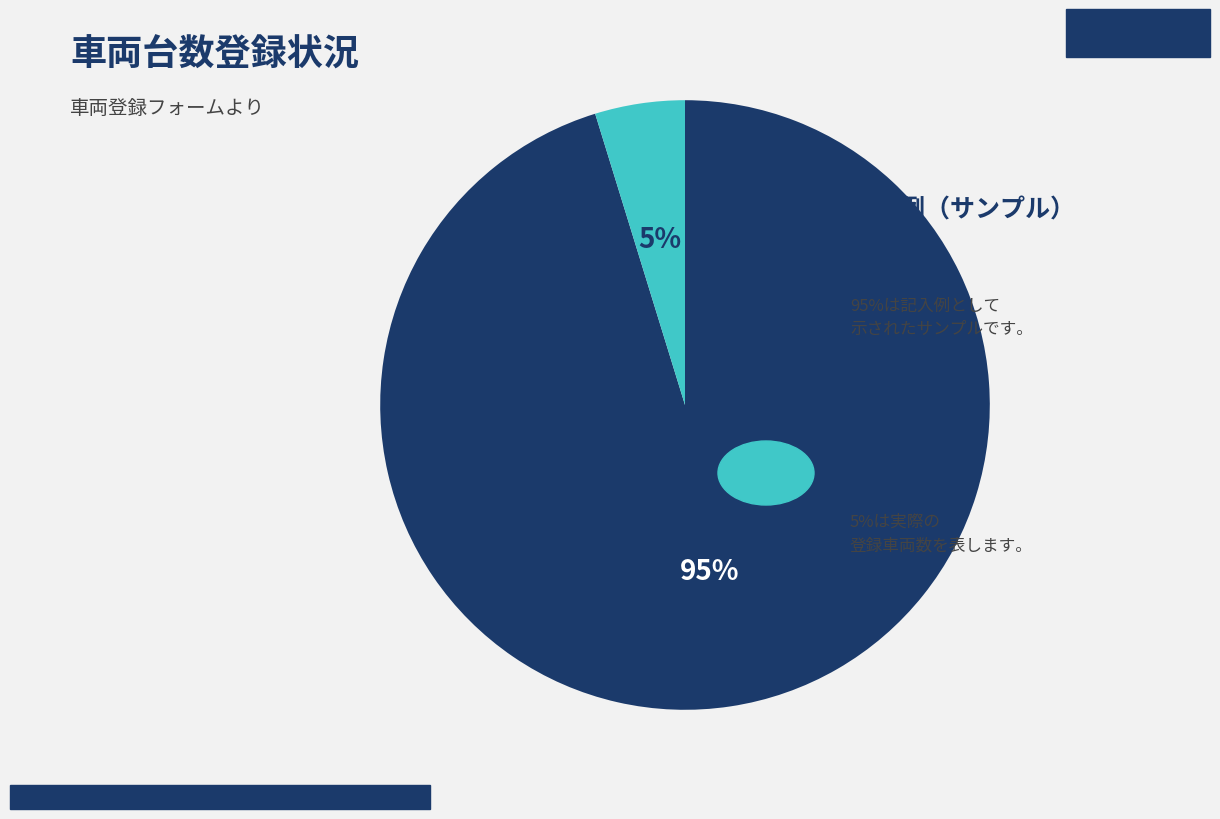

Is there any slice that represents more than half of the pie?

Yes